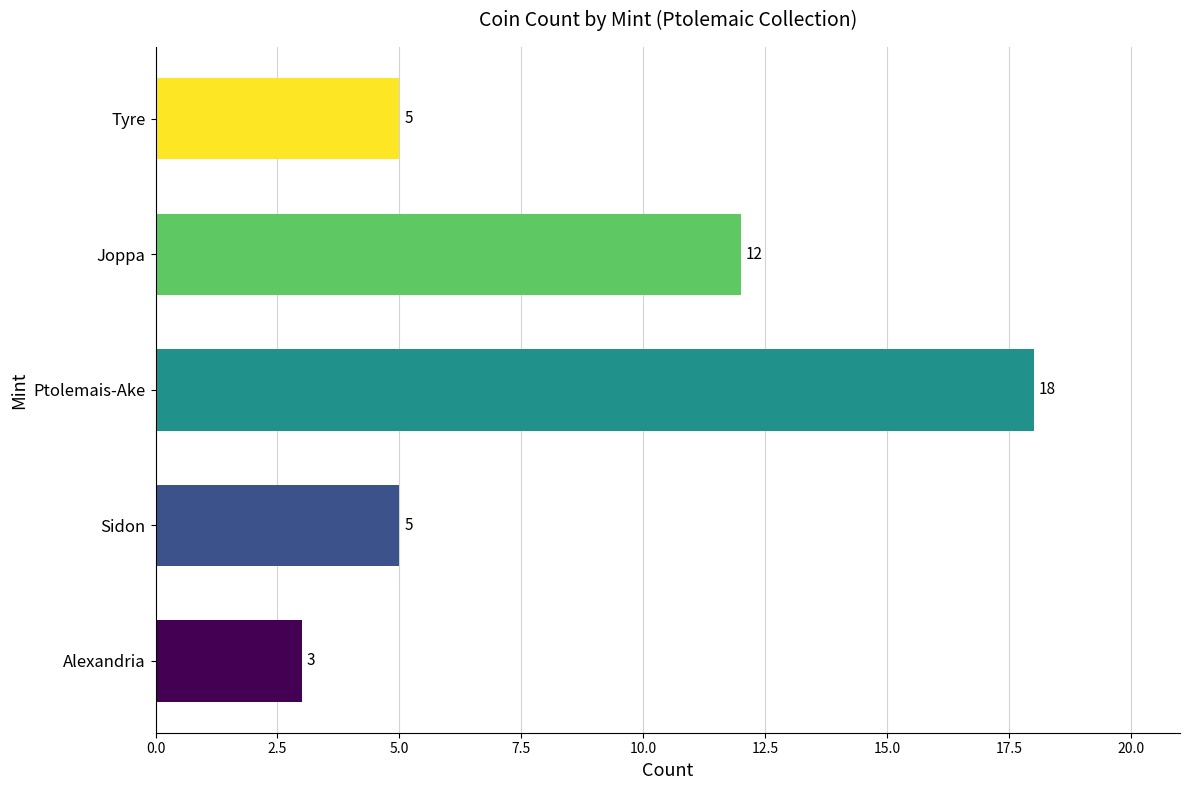

Between Tyre and Ptolemais-Ake, which is larger?

Ptolemais-Ake